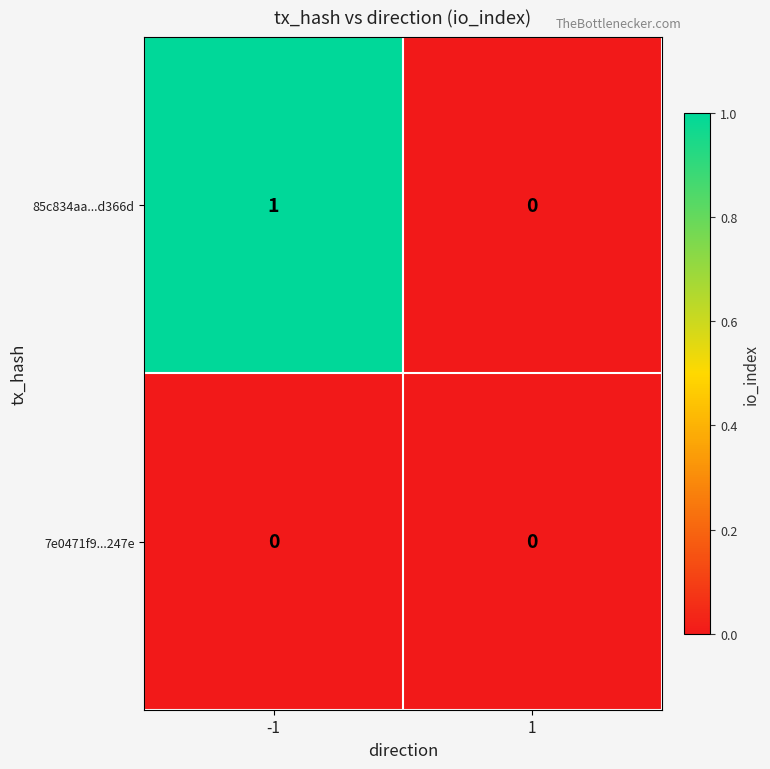

Which series has the largest total across all categories?

85c834aa...d366d